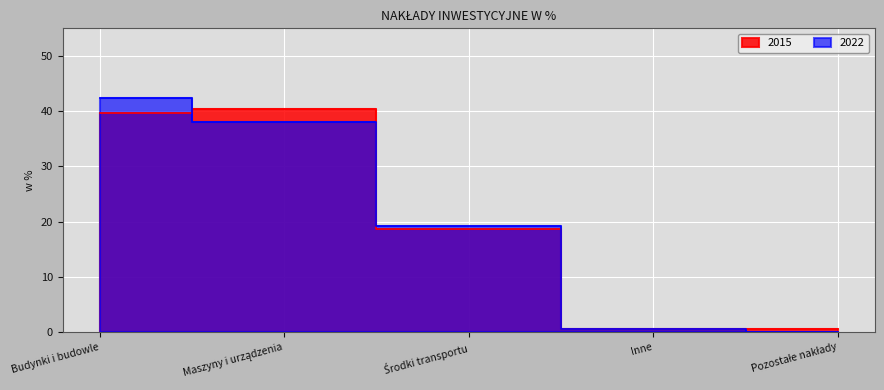

How many data points does each series have?

5